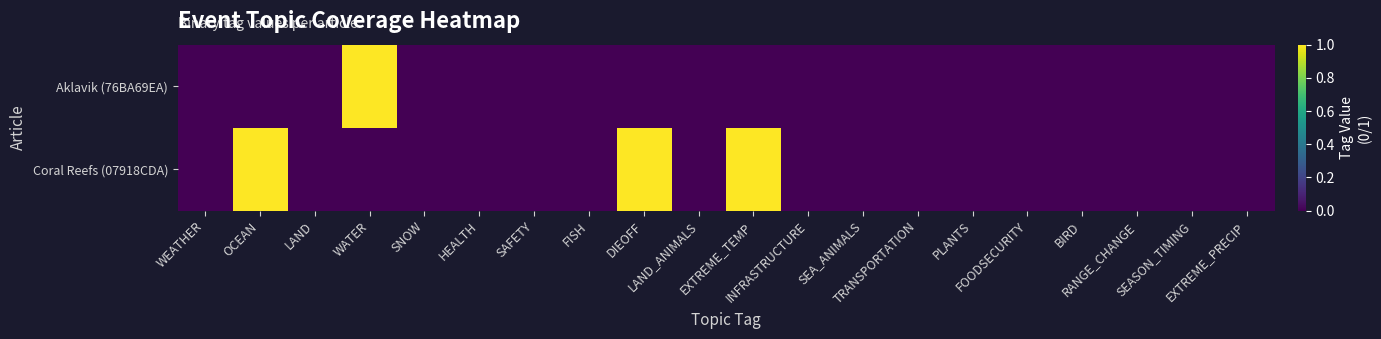

Reading right to left, extract all data points from this chart.

Aklavik (76BA69EA): EXTREME_PRECIP=0	SEASON_TIMING=0	RANGE_CHANGE=0	BIRD=0	FOODSECURITY=0	PLANTS=0	TRANSPORTATION=0	SEA_ANIMALS=0	INFRASTRUCTURE=0	EXTREME_TEMP=0	LAND_ANIMALS=0	DIEOFF=0	FISH=0	SAFETY=0	HEALTH=0	SNOW=0	WATER=1	LAND=0	OCEAN=0	WEATHER=0
Coral Reefs (07918CDA): EXTREME_PRECIP=0	SEASON_TIMING=0	RANGE_CHANGE=0	BIRD=0	FOODSECURITY=0	PLANTS=0	TRANSPORTATION=0	SEA_ANIMALS=0	INFRASTRUCTURE=0	EXTREME_TEMP=1	LAND_ANIMALS=0	DIEOFF=1	FISH=0	SAFETY=0	HEALTH=0	SNOW=0	WATER=0	LAND=0	OCEAN=1	WEATHER=0